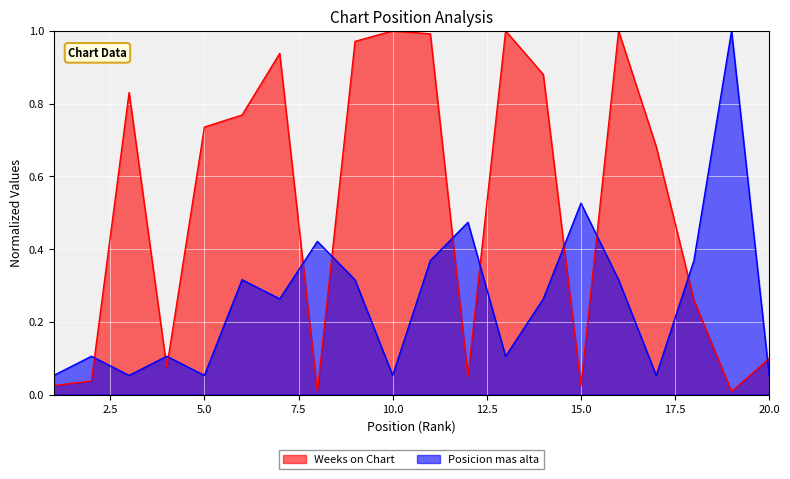

True or false: Posicion mas alta has more than 2 points higher than both neighbors.

True